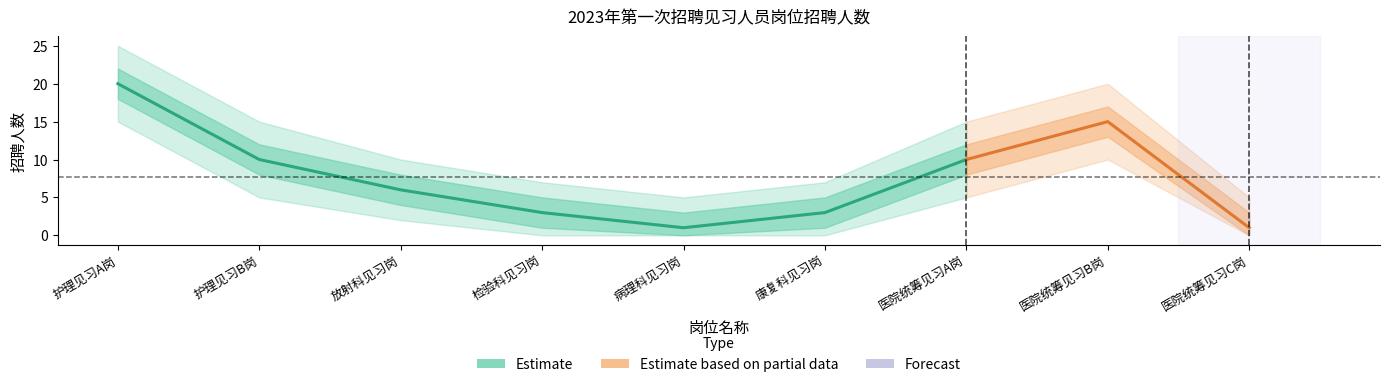

What is the label of the 1st point from the right?

医院统筹见习C岗